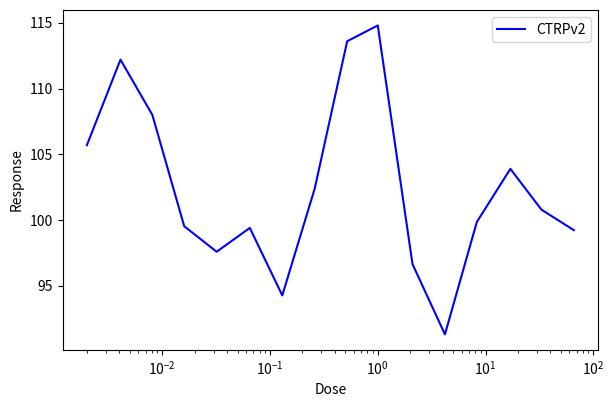

Reading left to right, what are all the values shown in this chart?

105.7	112.2	108.0	99.5	97.6	99.4	94.3	102.4	113.6	114.8	96.7	91.3	99.9	103.9	100.8	99.2